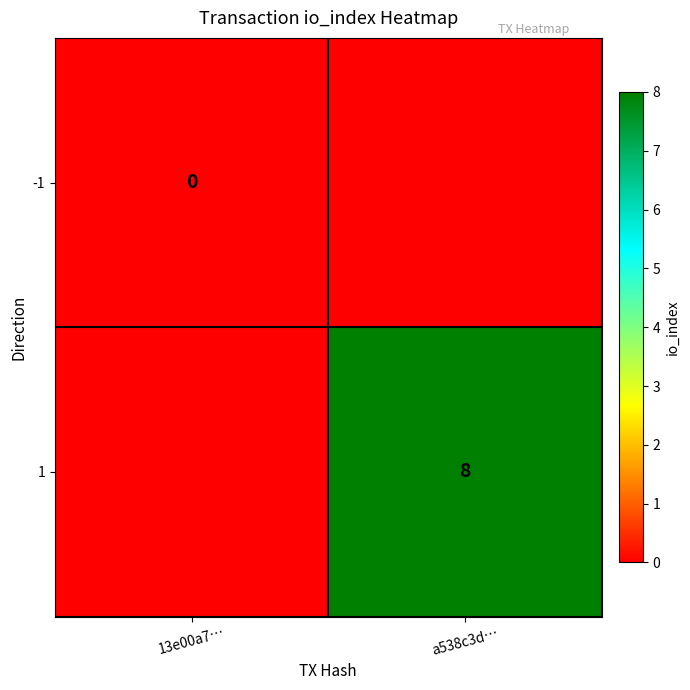

The 1 series shows 8 at a538c3d…. True or false?

True